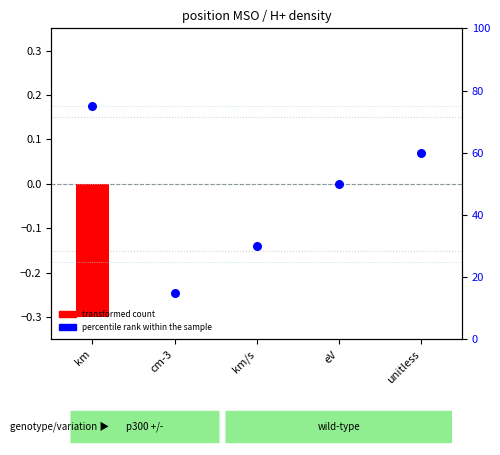

Which series has the widest spread of Y values?

percentile rank within the sample